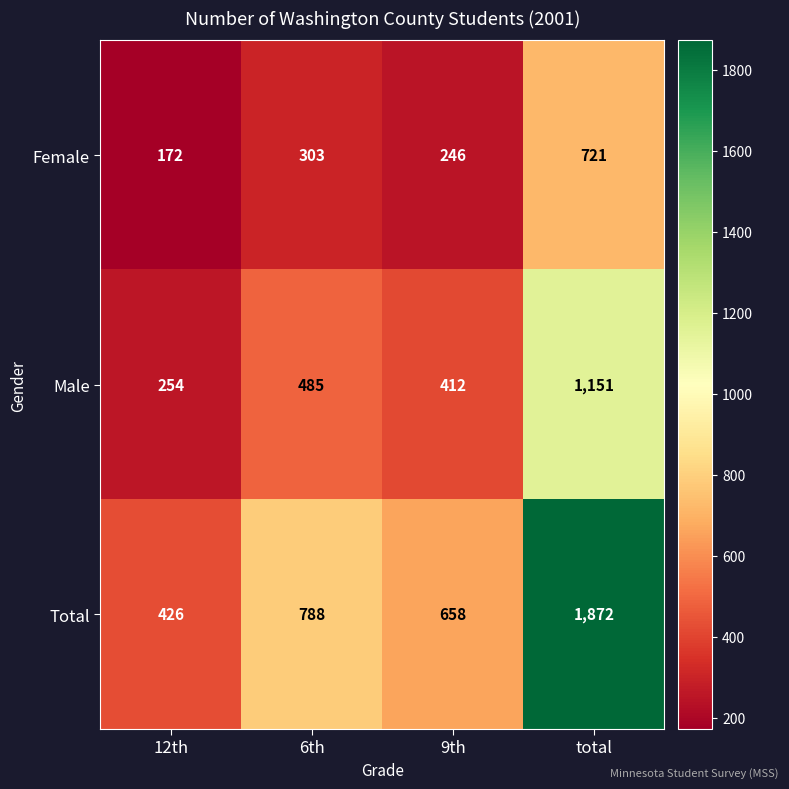

How many distinct data groups are displayed?

3